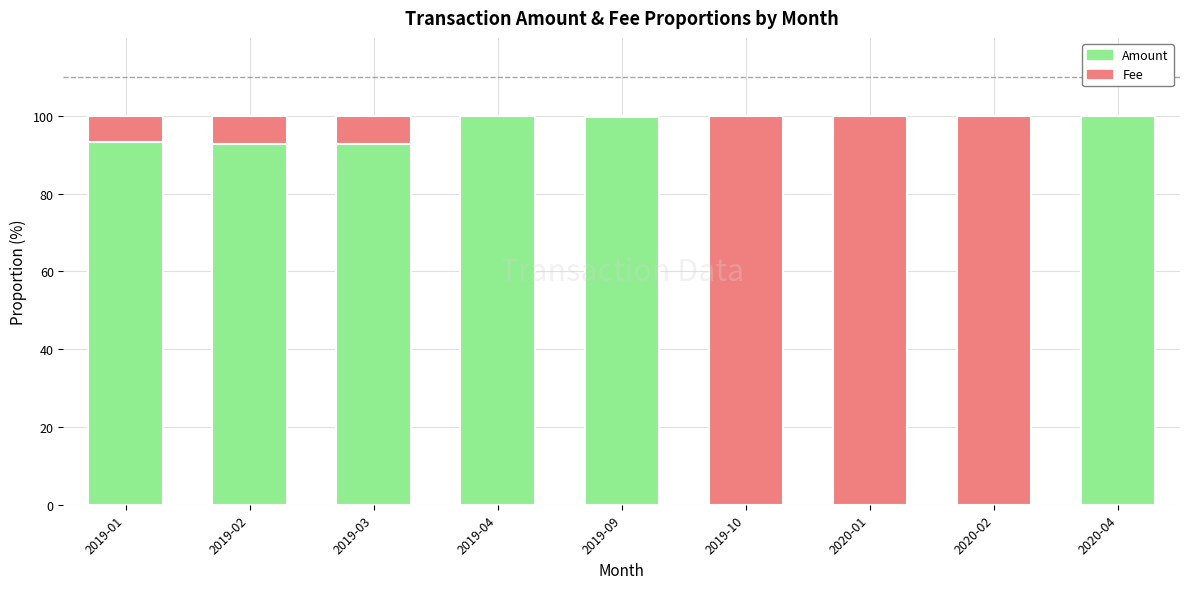

What is the sum of all Amount values?

578.3